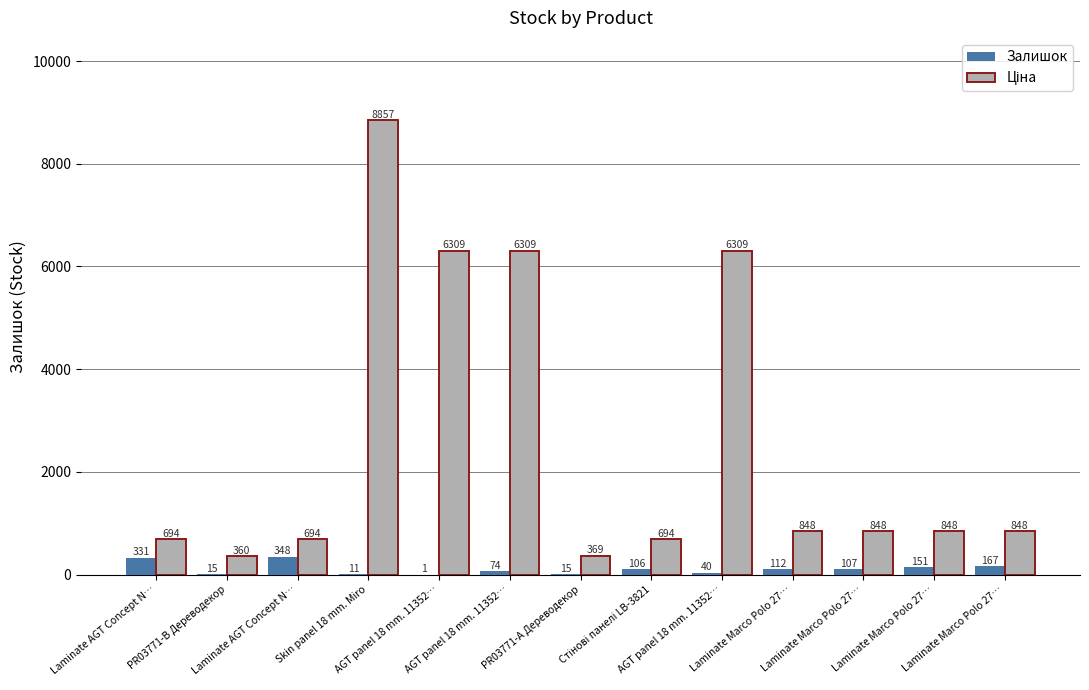

What is the label of the 9th bar from the right?

AGT panel 18 mm. 11352…